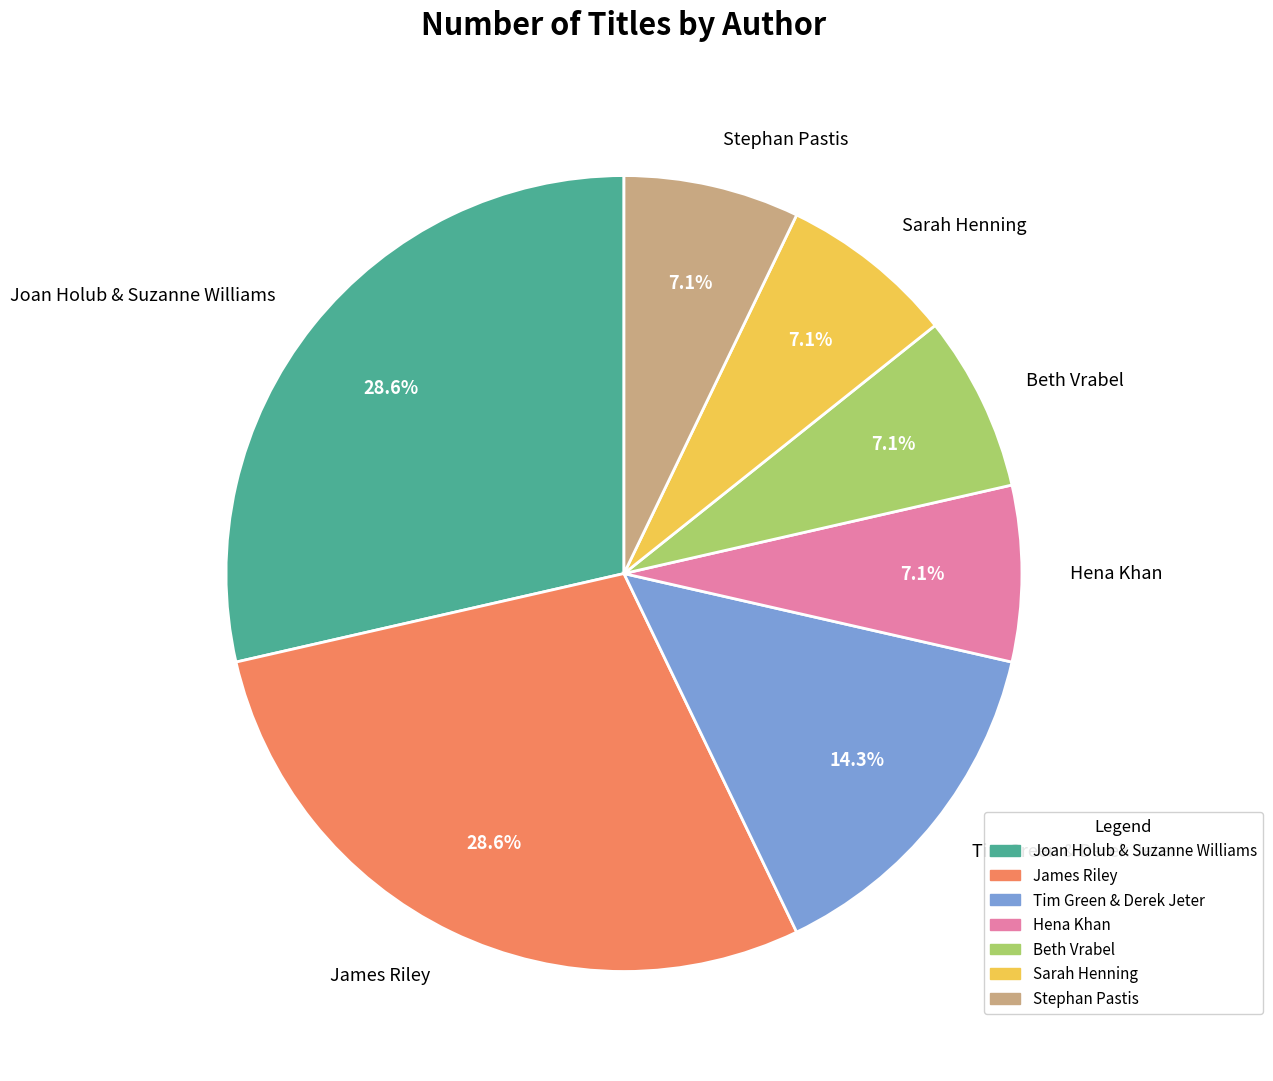

Does Tim Green & Derek Jeter represent more than half of the total?

No